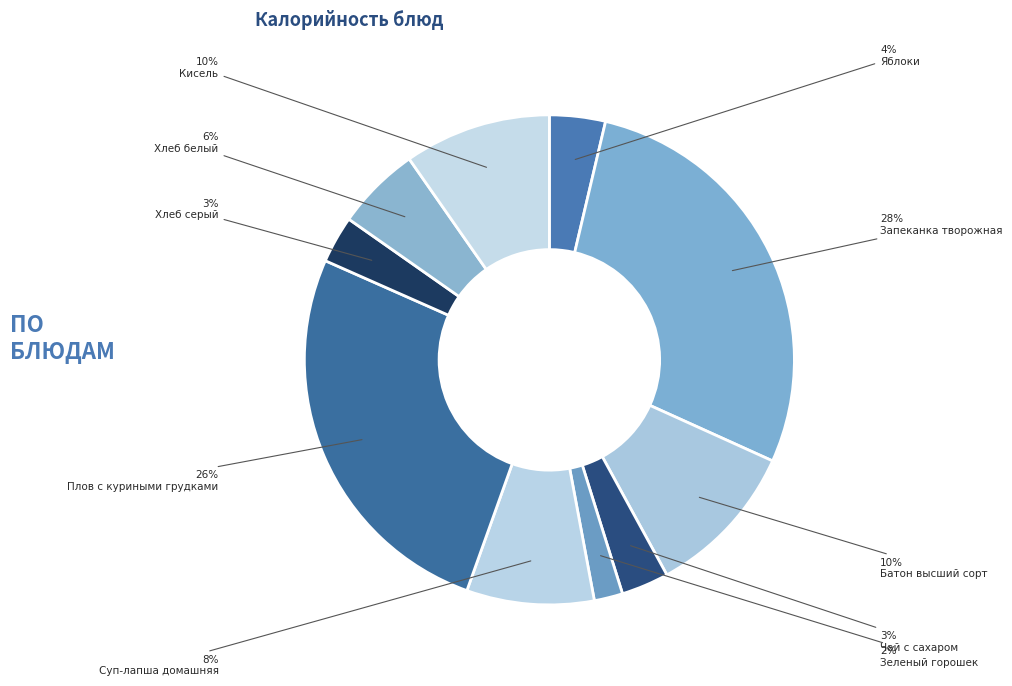

How many slices are in this pie chart?

10